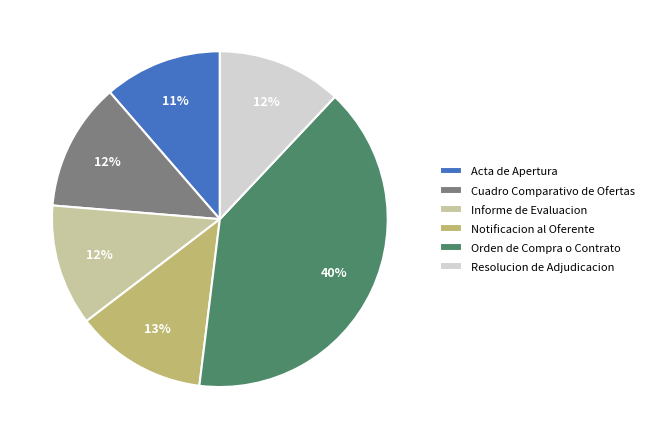

Is the sum of Notificacion al Oferente and Informe de Evaluacion greater than half?

No